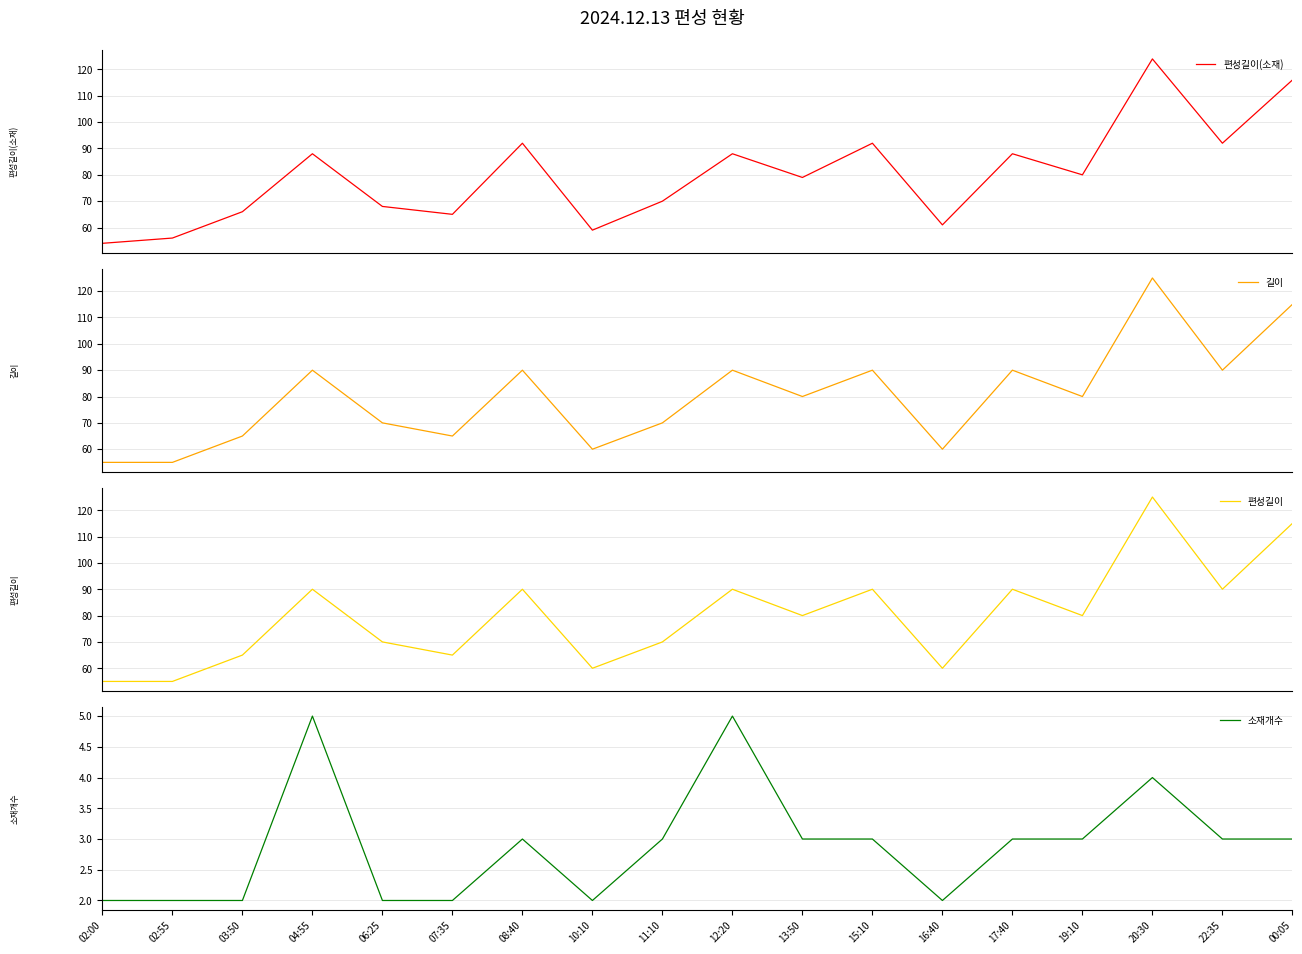

Between 02:00 and 10:10, which is larger?

10:10